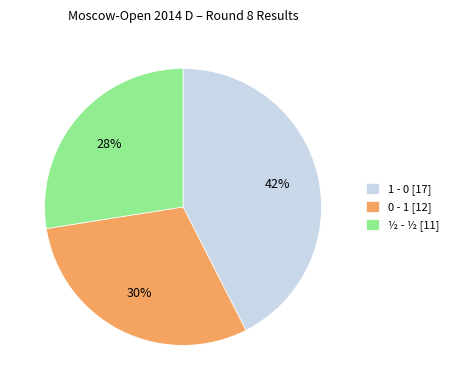

What is the largest slice in the pie chart?

1 - 0